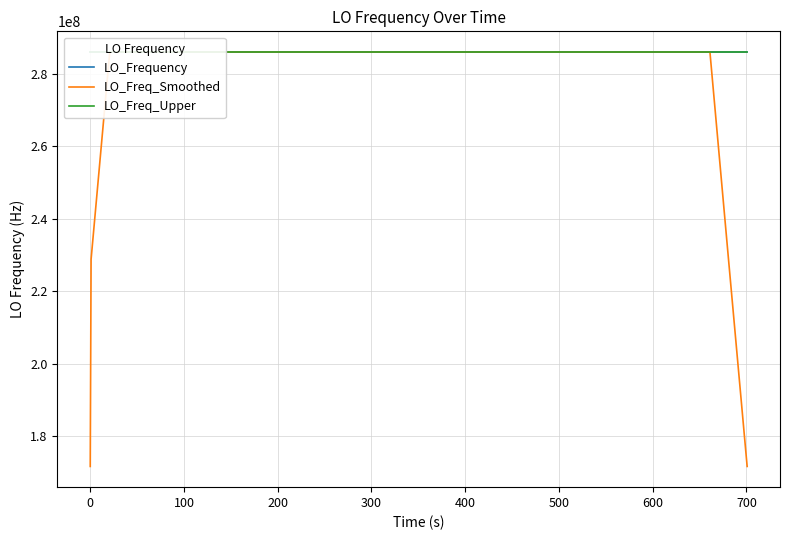

What is the smallest value displayed?

171628198.5